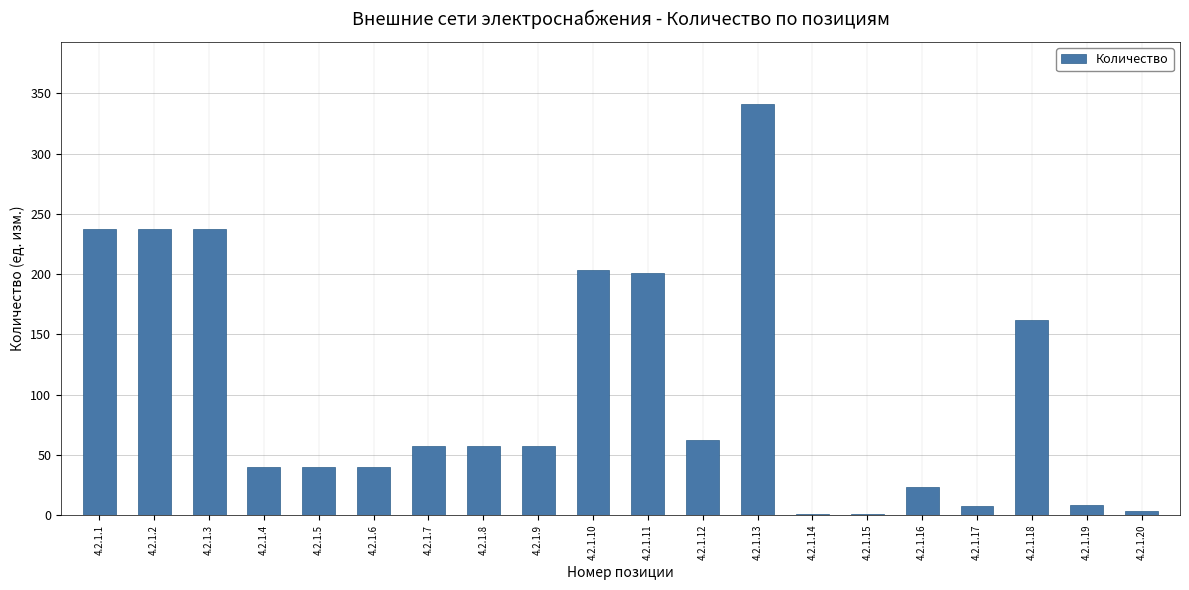

At which label is the value closest to 171?

4.2.1.18